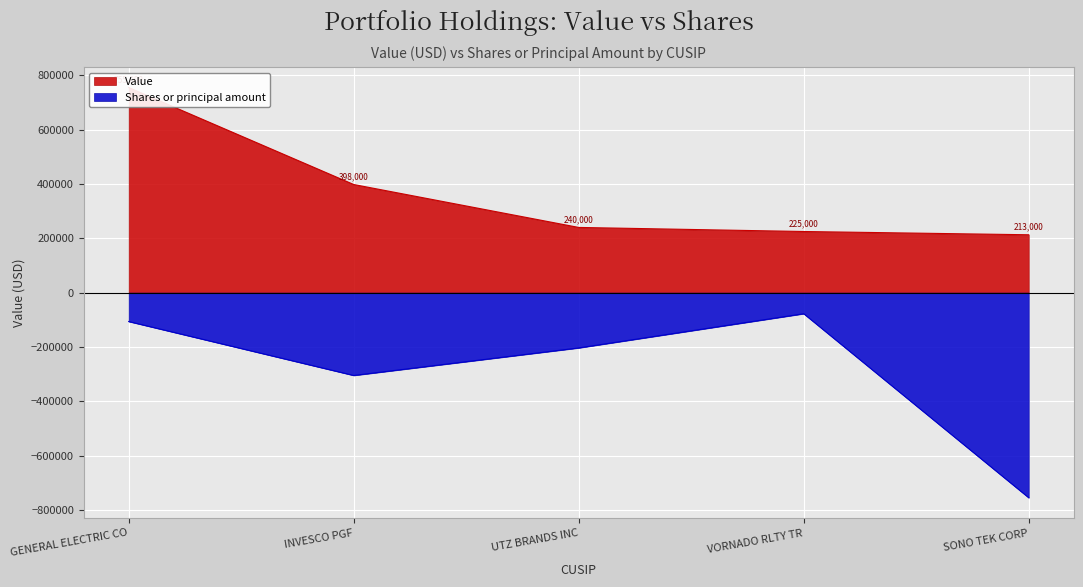

At which label does Shares or principal amount reach its minimum?

SONO TEK CORP